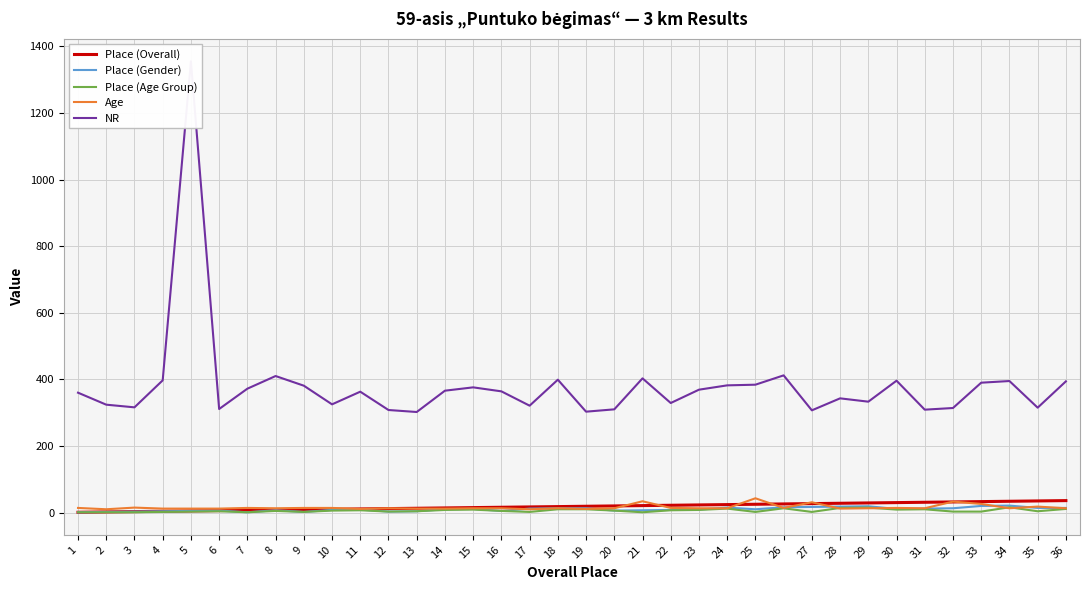

At which label is Place (Overall) closest to 18?

18